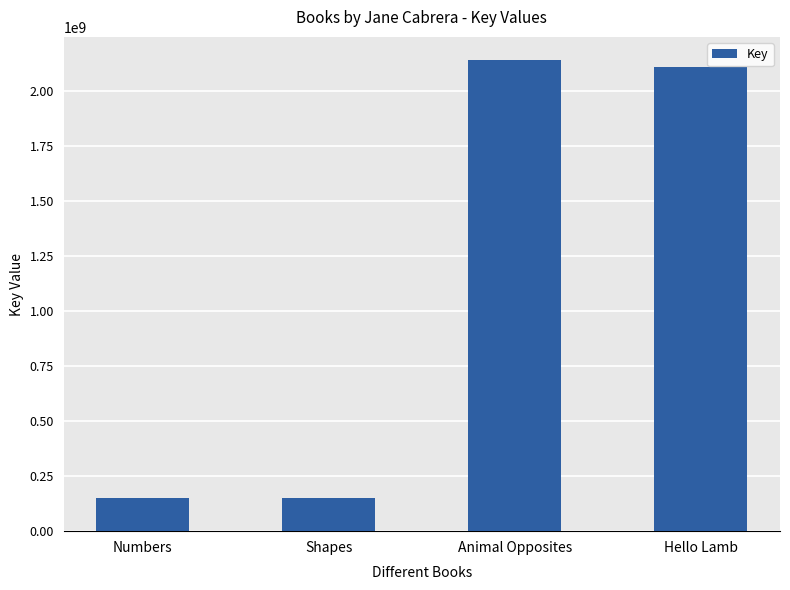

Count the number of categories in the chart.

4